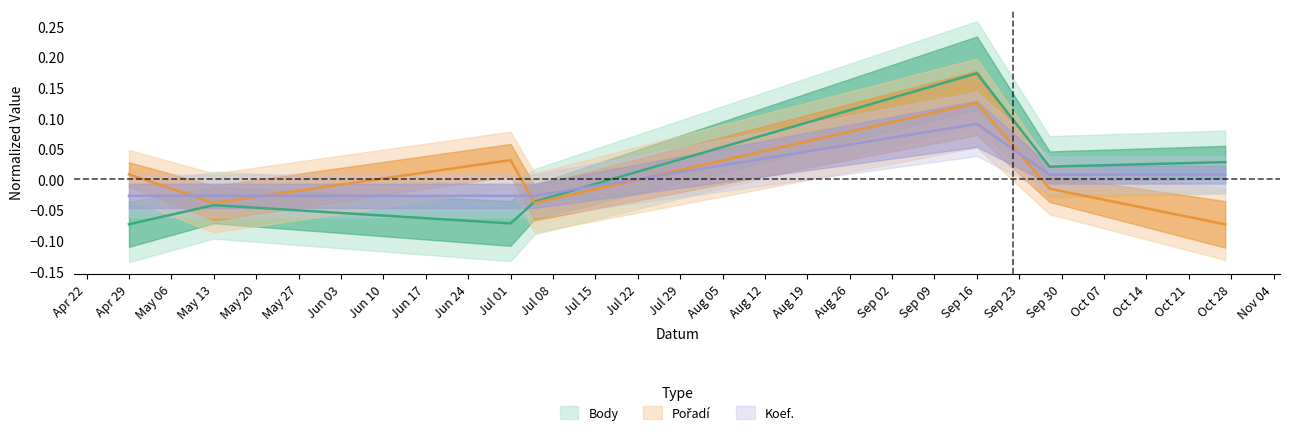

Count the number of data series in this chart.

3